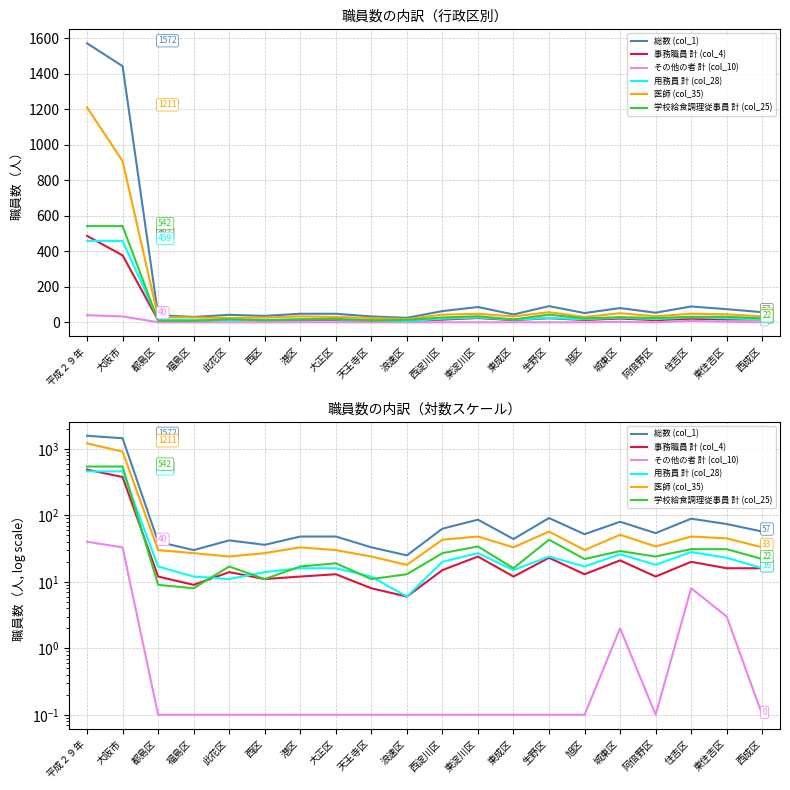

What is the difference between the highest and lowest values at 大阪市?

1410.0